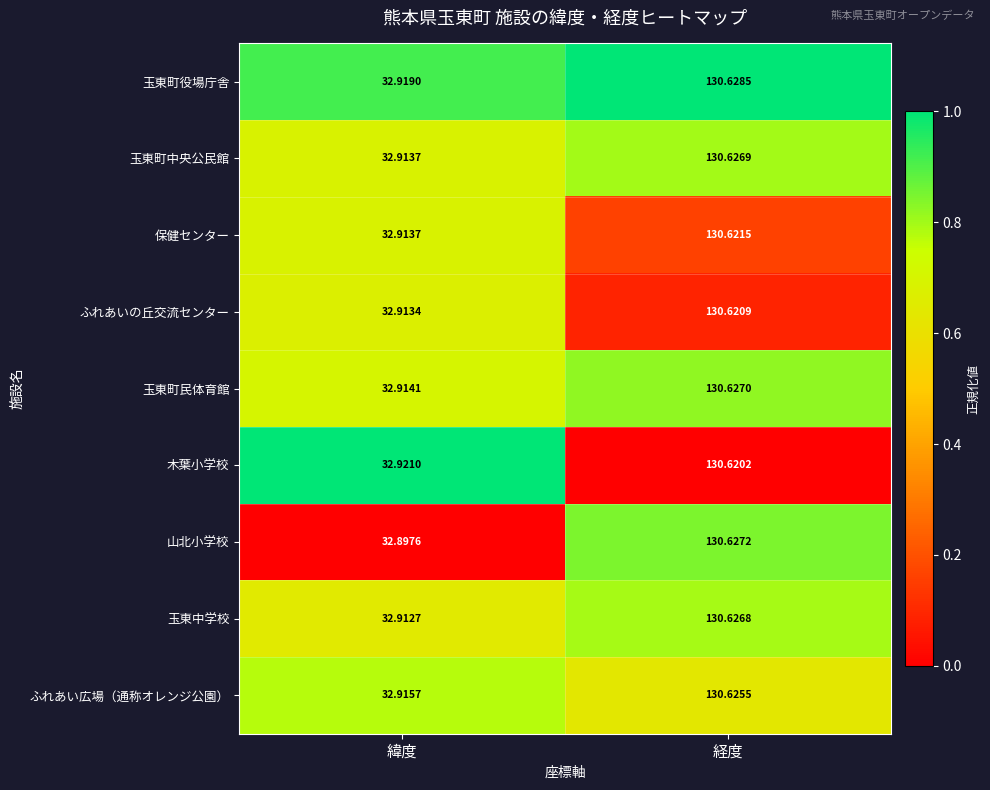

At which label does 保健センター first exceed 130?

経度